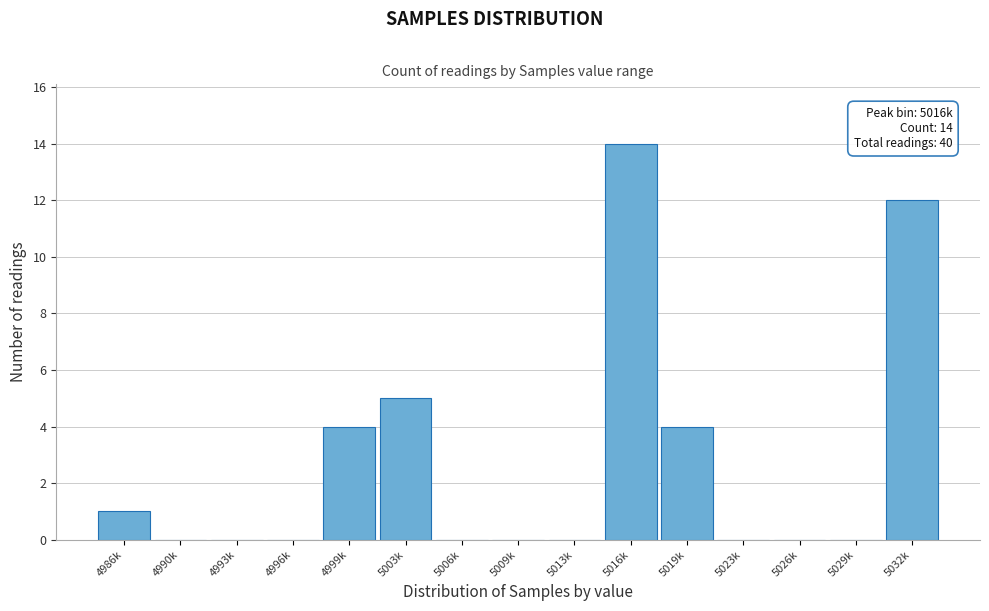

Reading left to right, what are all the values shown in this chart?

4986k=1	4990k=0	4993k=0	4996k=0	4999k=4	5003k=5	5006k=0	5009k=0	5013k=0	5016k=14	5019k=4	5023k=0	5026k=0	5029k=0	5032k=12